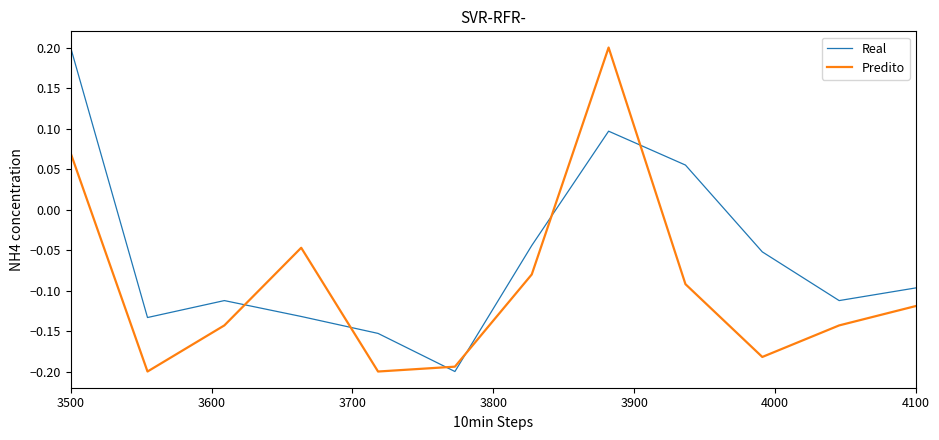

Rank the series by their average value, from lowest to highest.

Predito, Real